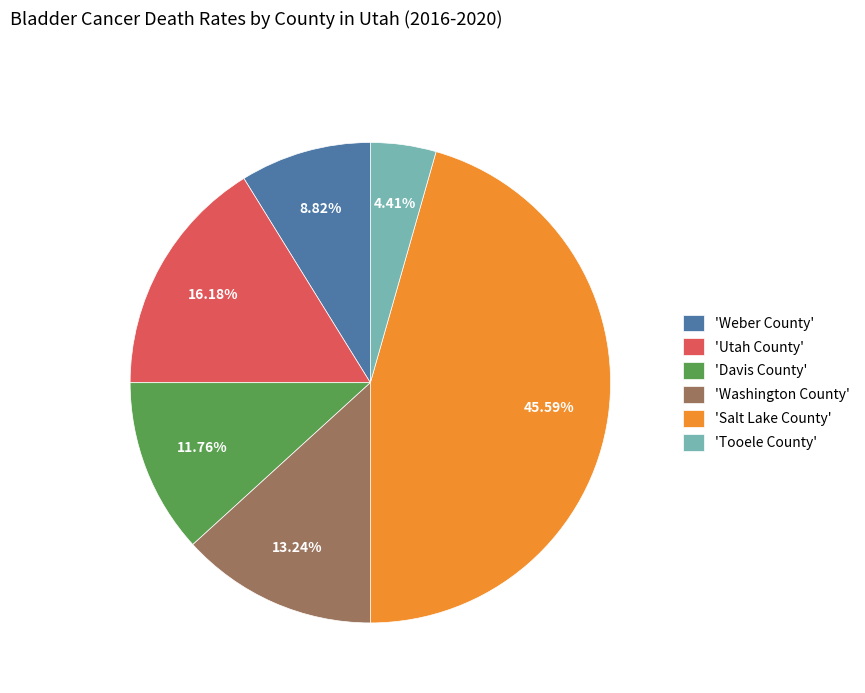

Is there a majority slice in this chart?

No